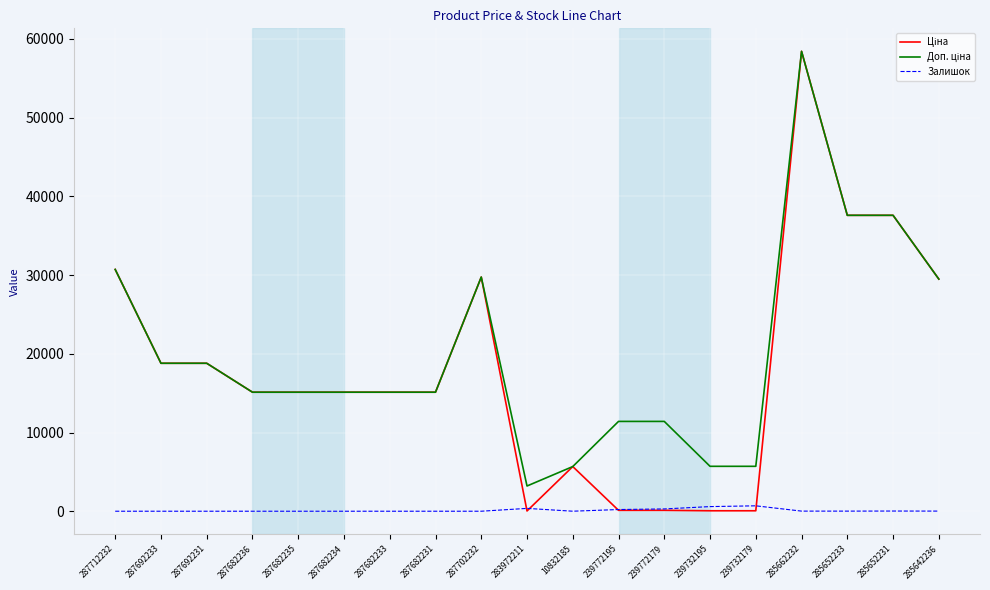

Which label corresponds to the largest value in the chart?

285662232